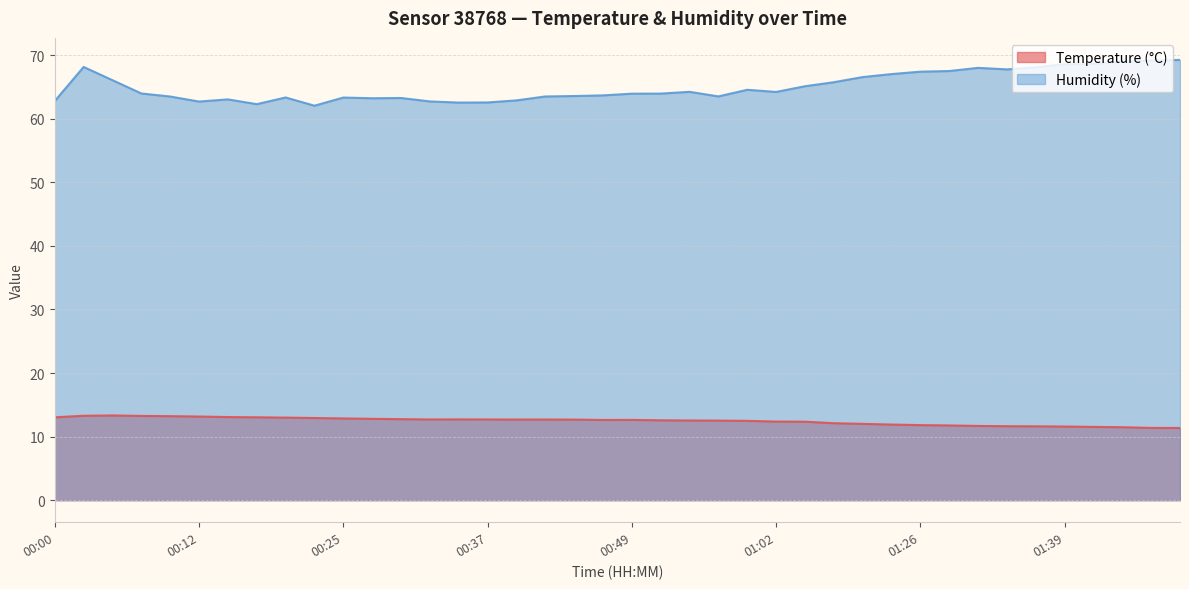

Is it true that Humidity (%) equals 62.9 at 00:40?

True